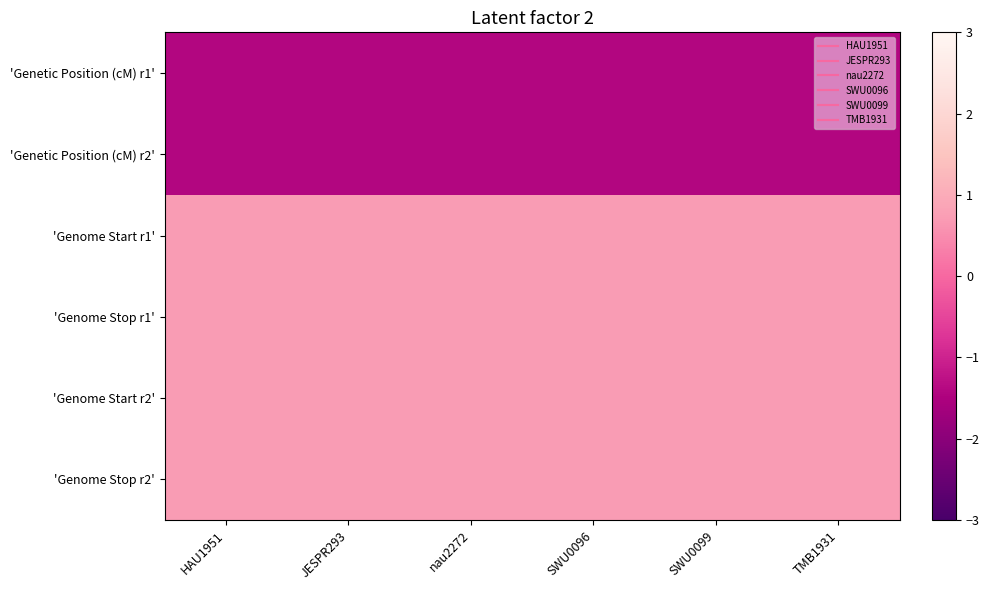

At which category is the sum across all series the highest?

JESPR293